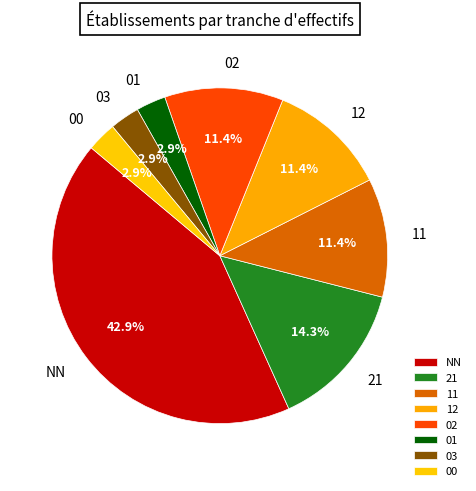

Which slice is the largest?

NN